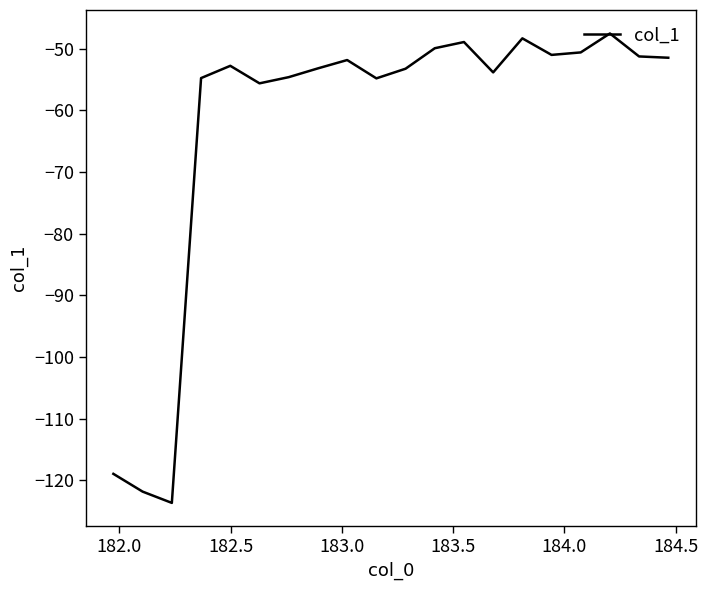

What is the smallest value displayed?

-123.7